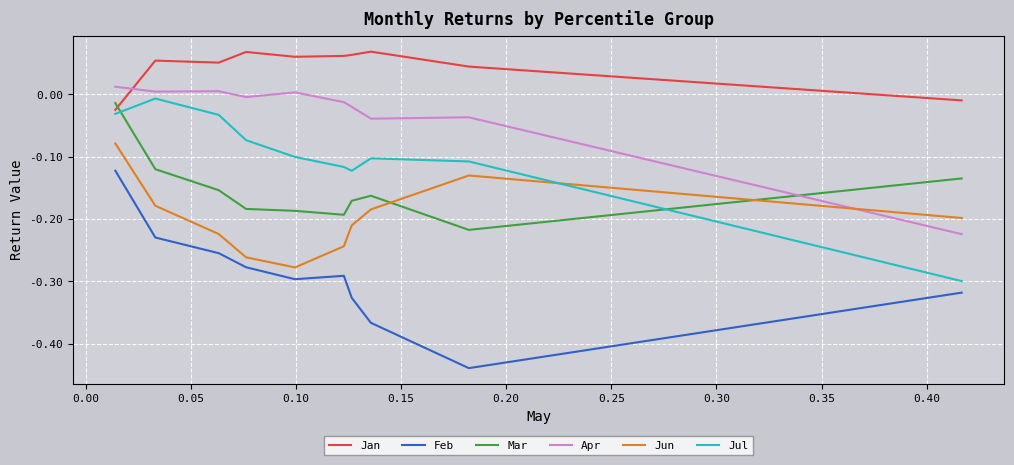

True or false: Feb and Jul intersect in this chart.

False